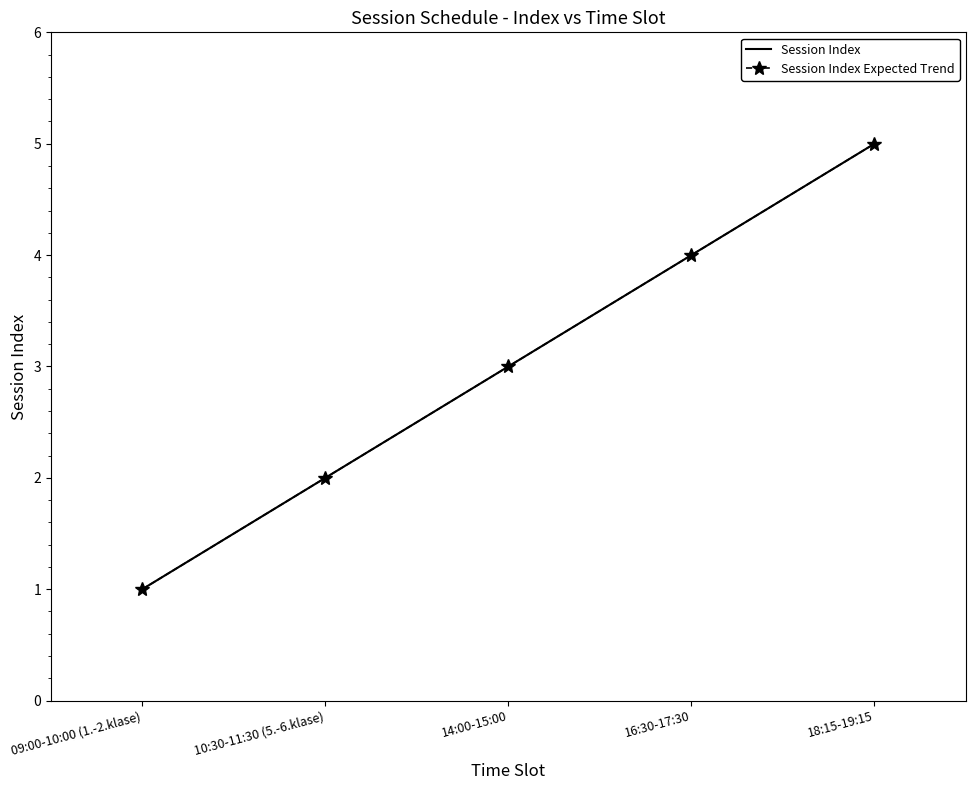

Rank the categories by Session Index value from highest to lowest.

18:15-19:15, 16:30-17:30, 14:00-15:00, 10:30-11:30 (5.-6.klase), 09:00-10:00 (1.-2.klase)